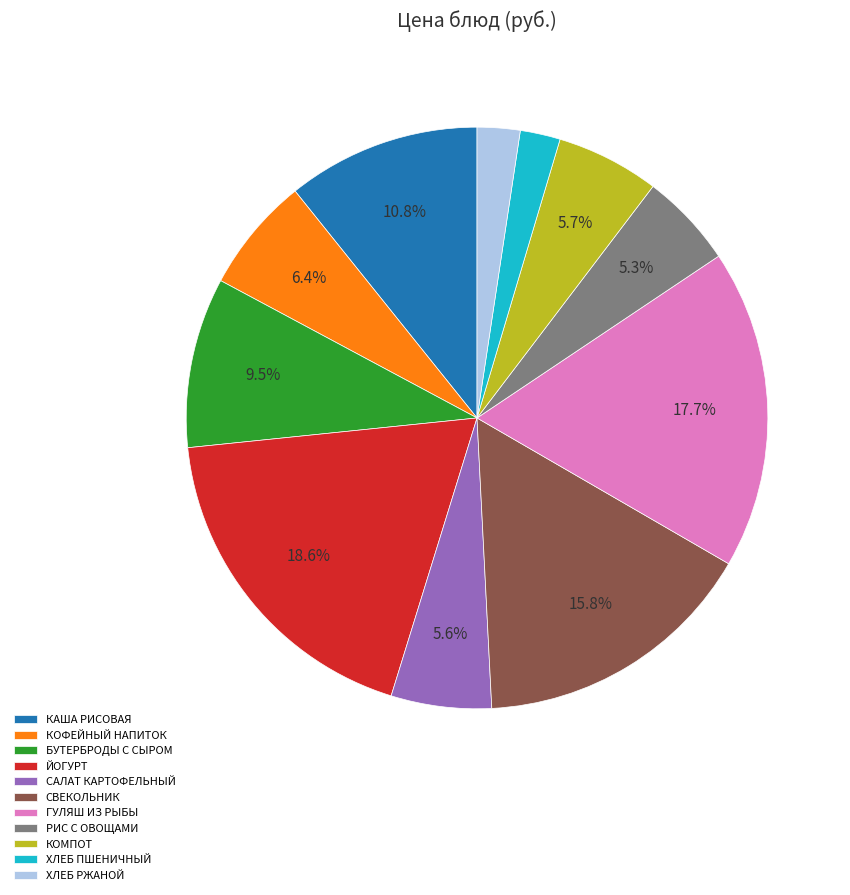

Which has a higher value, ГУЛЯШ ИЗ РЫБЫ or ЙОГУРТ?

ЙОГУРТ